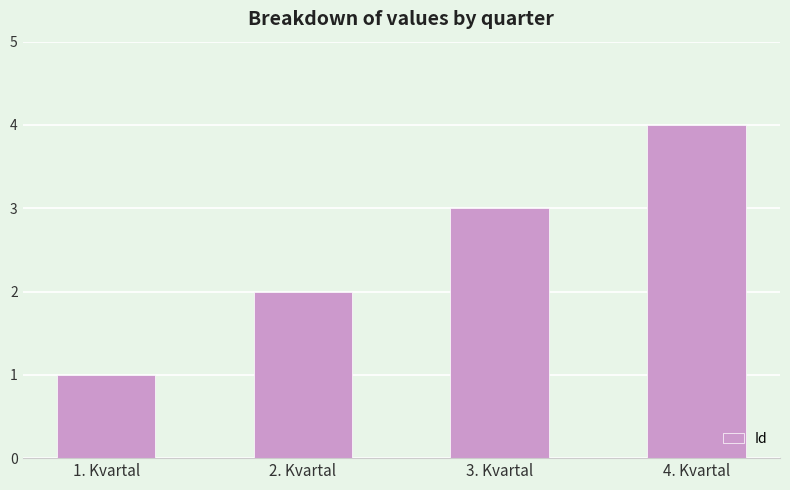

What is the sum of all values?

10